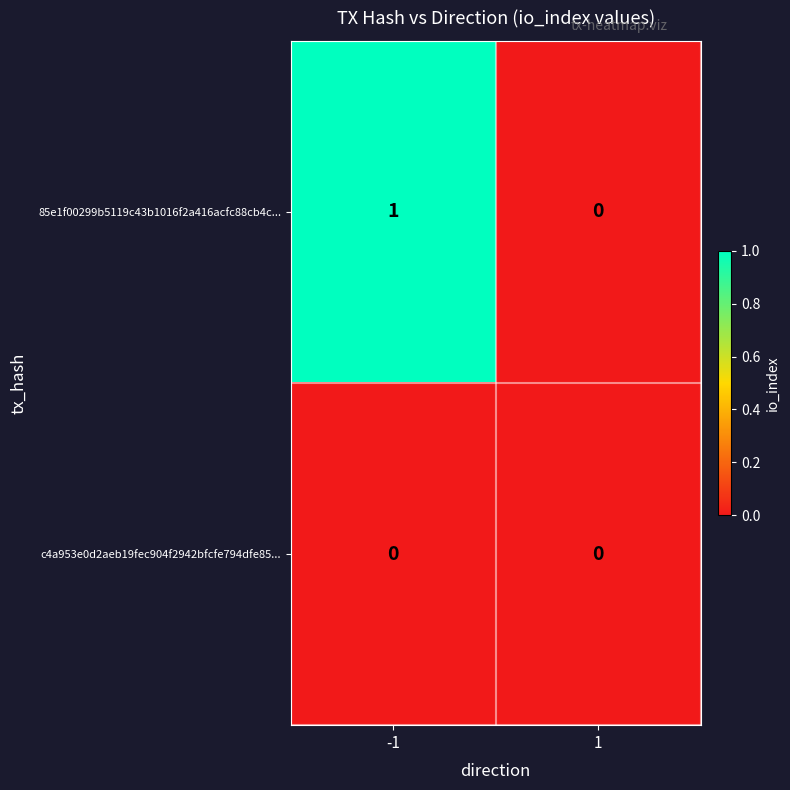

What is the spread (max minus min) of values at -1?

1